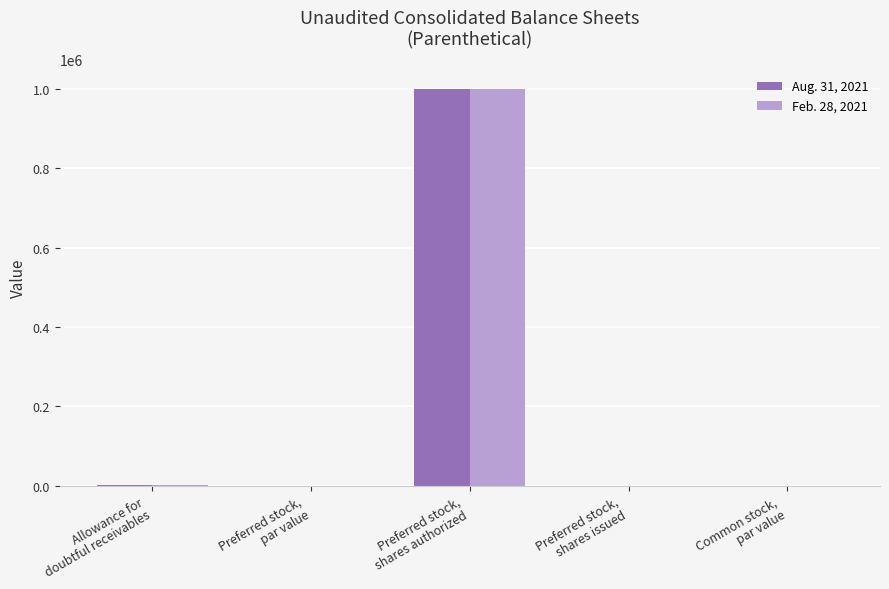

What is the sum of the Aug. 31, 2021 values at Common stock,
par value and Allowance for
doubtful receivables?

1018.5